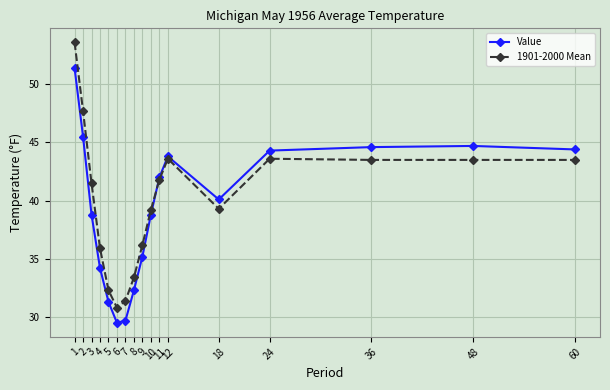

At which label is 1901-2000 Mean closest to 42?

11